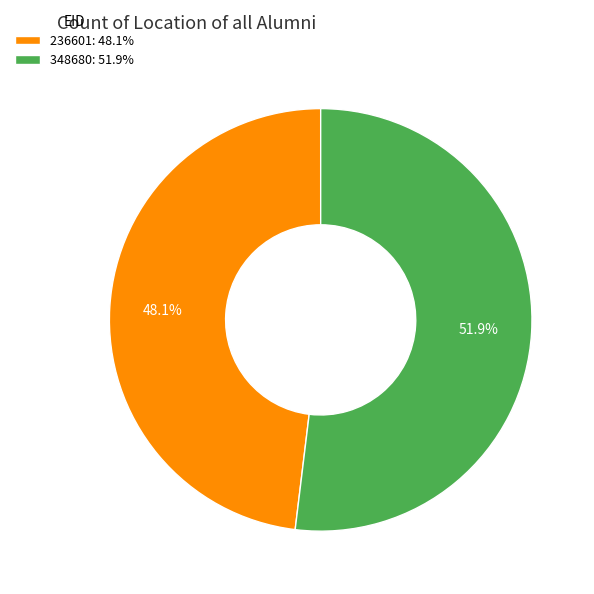

To the nearest percent, what portion does 348680 represent?

52%